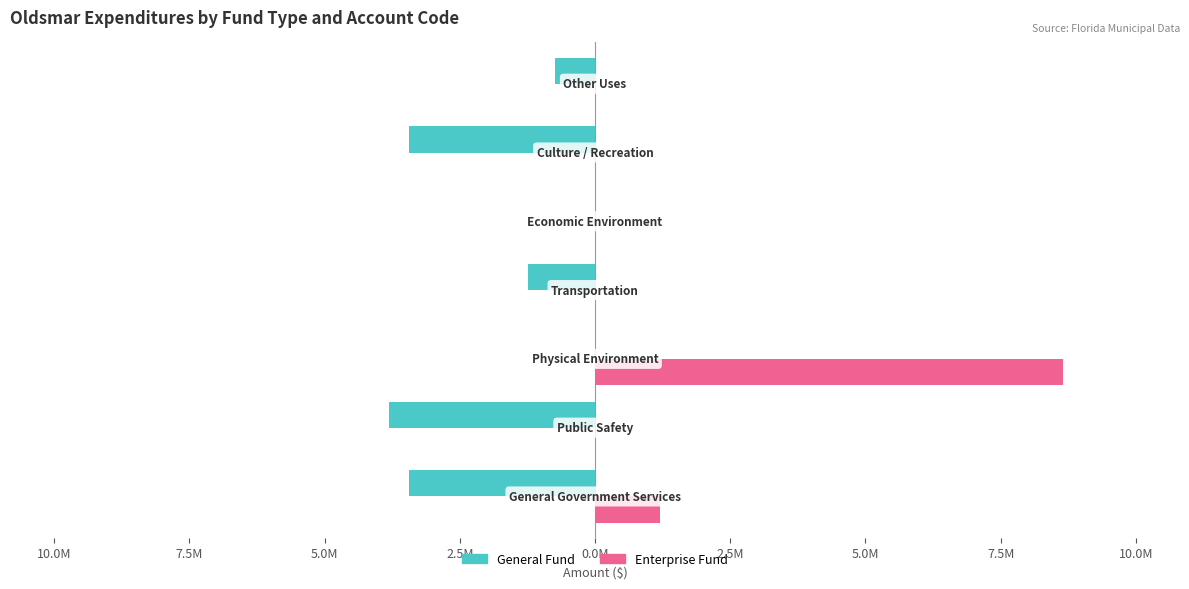

What are all the series names shown in the legend?

General Fund, Enterprise Fund